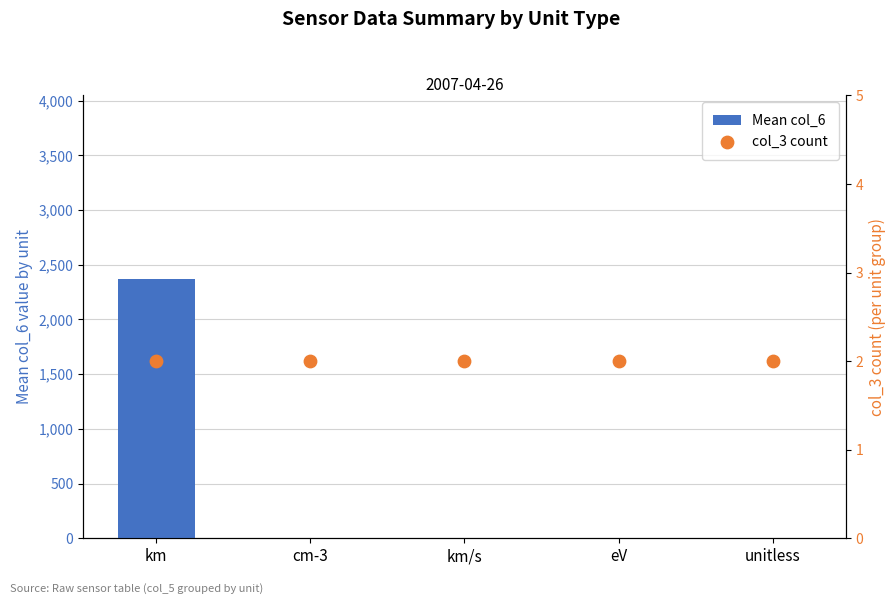

Which series has the largest Y range (max minus min)?

Mean col_6